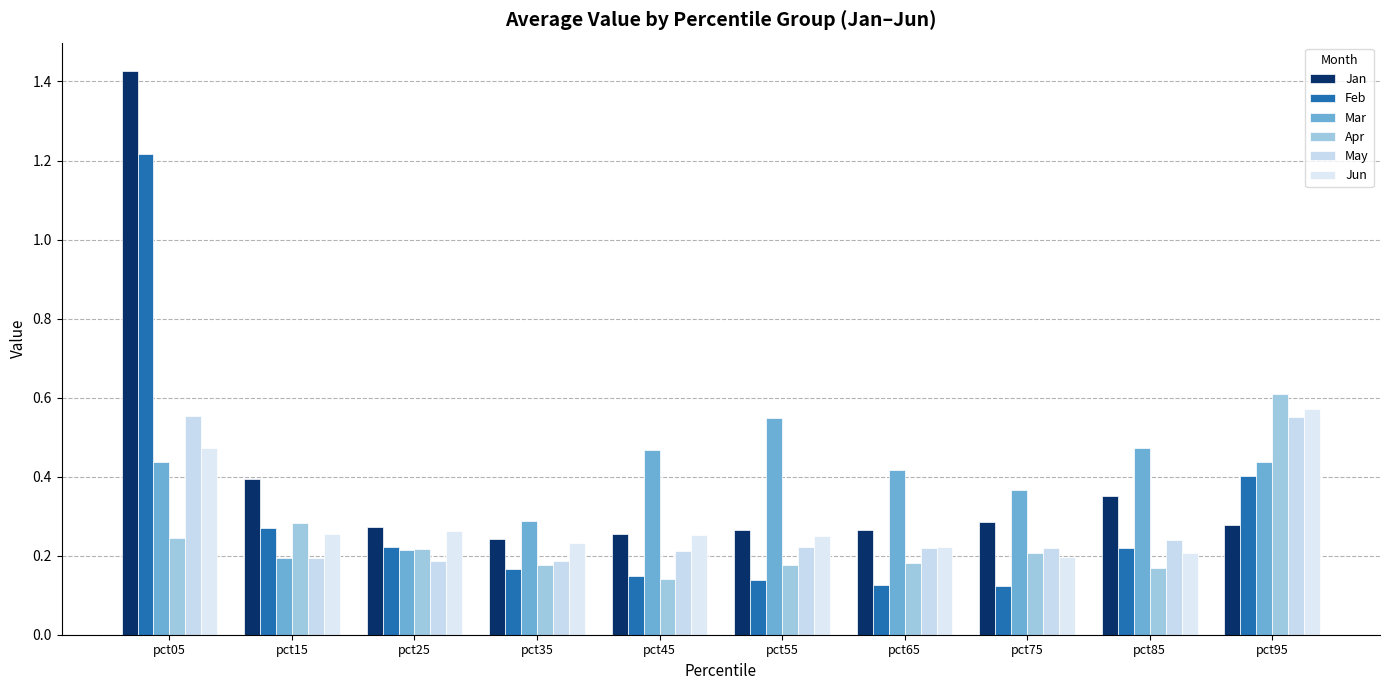

Which series changed the most between pct35 and pct75?

Mar